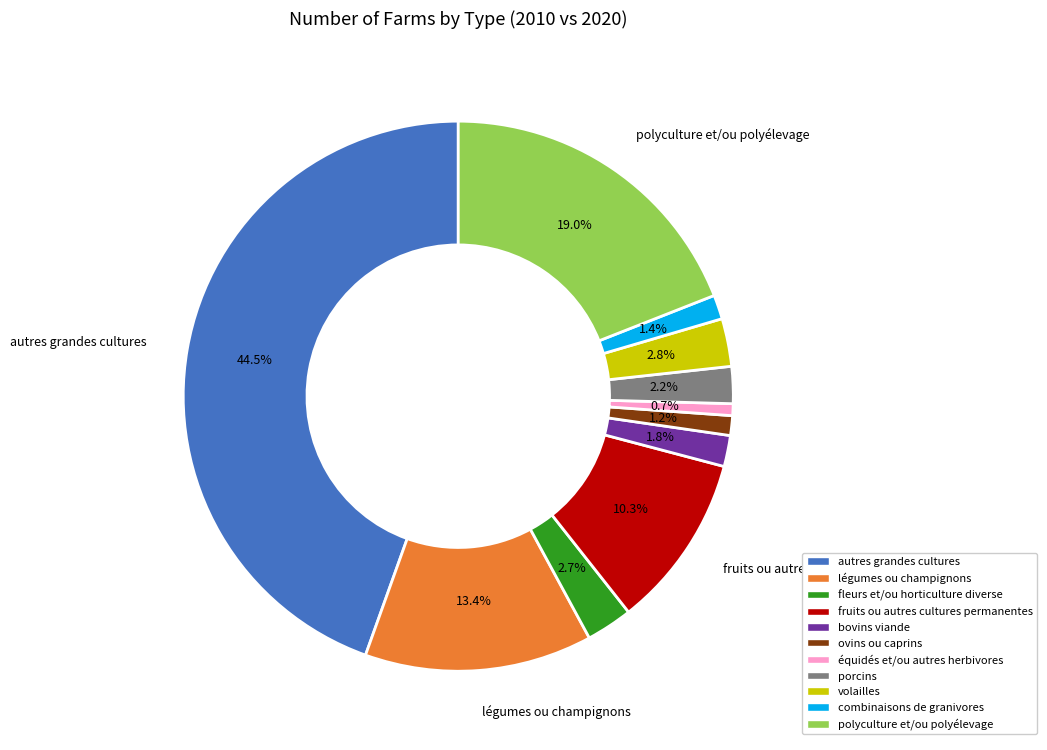

Is there any slice that represents more than half of the pie?

No